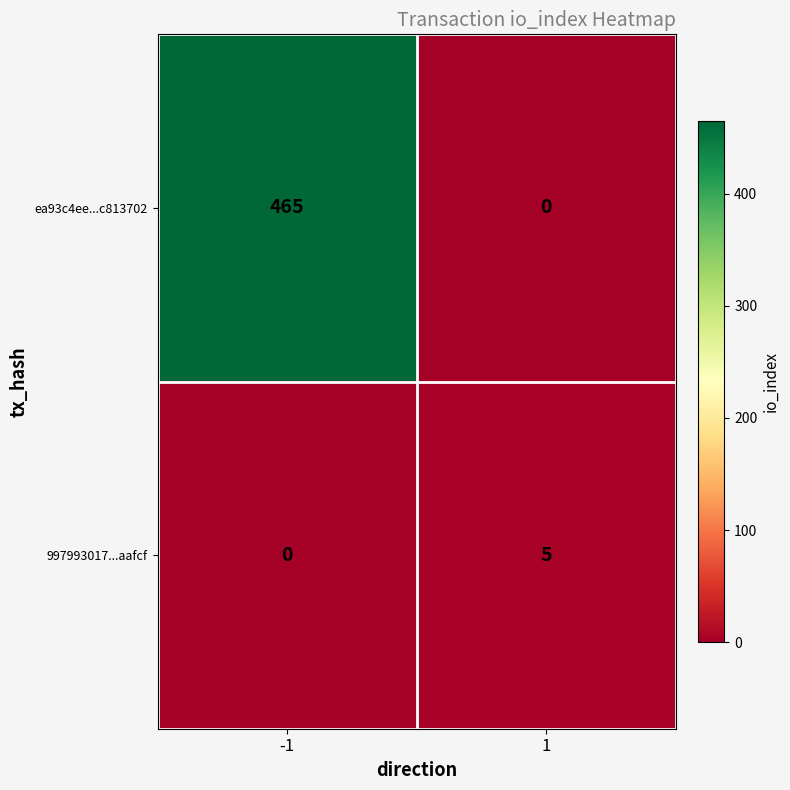

Reading left to right, extract all data points from this chart.

ea93c4ee...c813702: -1=465	1=0
997993017...aafcf: -1=0	1=5